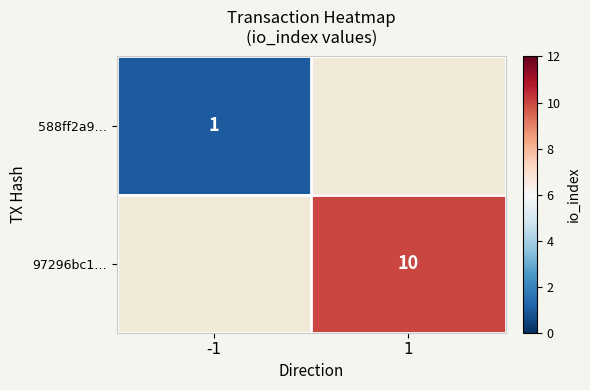

Which label corresponds to the largest value in the chart?

1